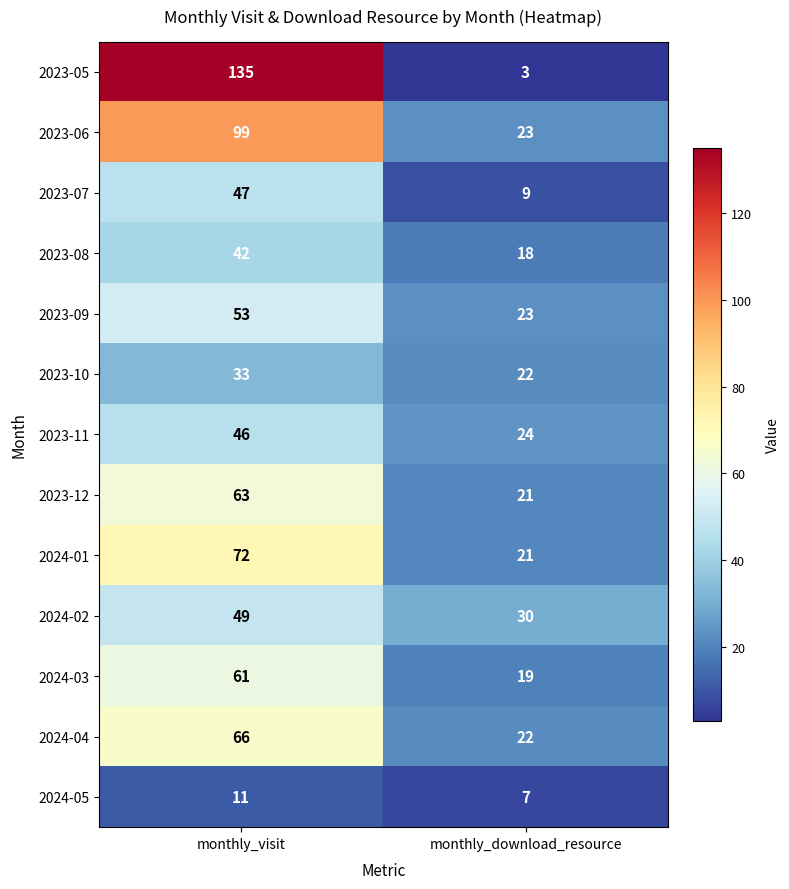

What is the average value of the 2023-10 series?

28